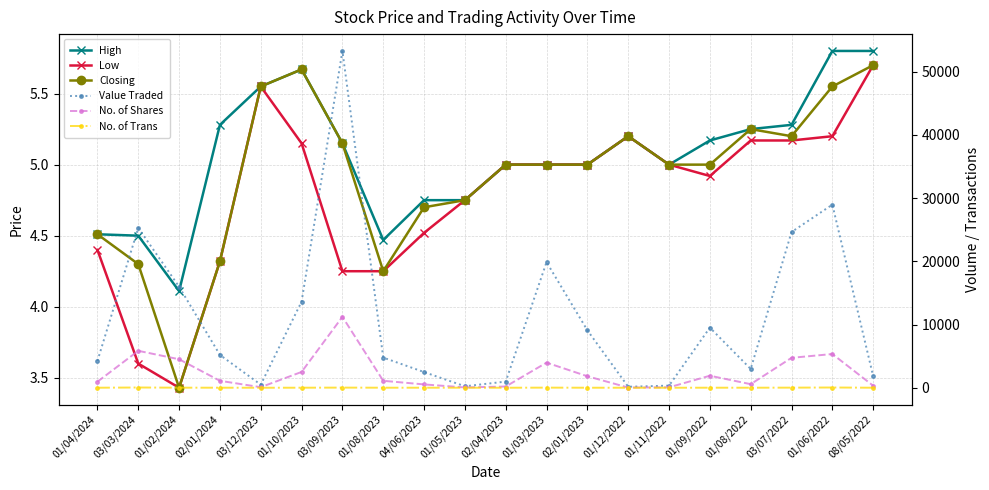

What is the label of the 7th point from the left?

03/09/2023